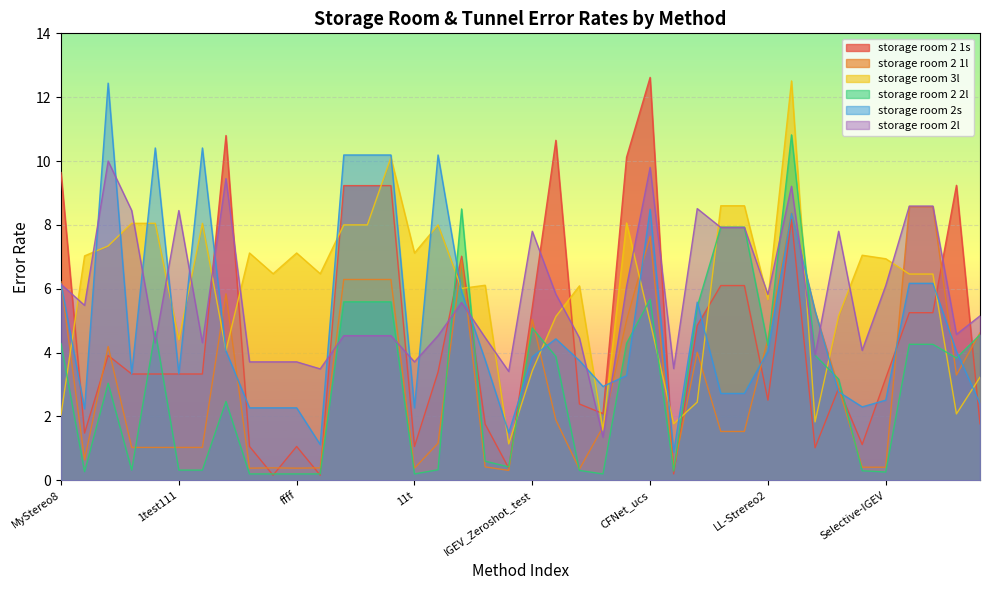

Between IGEVStereo-DCA and anonymousdsp2, which is larger?

anonymousdsp2